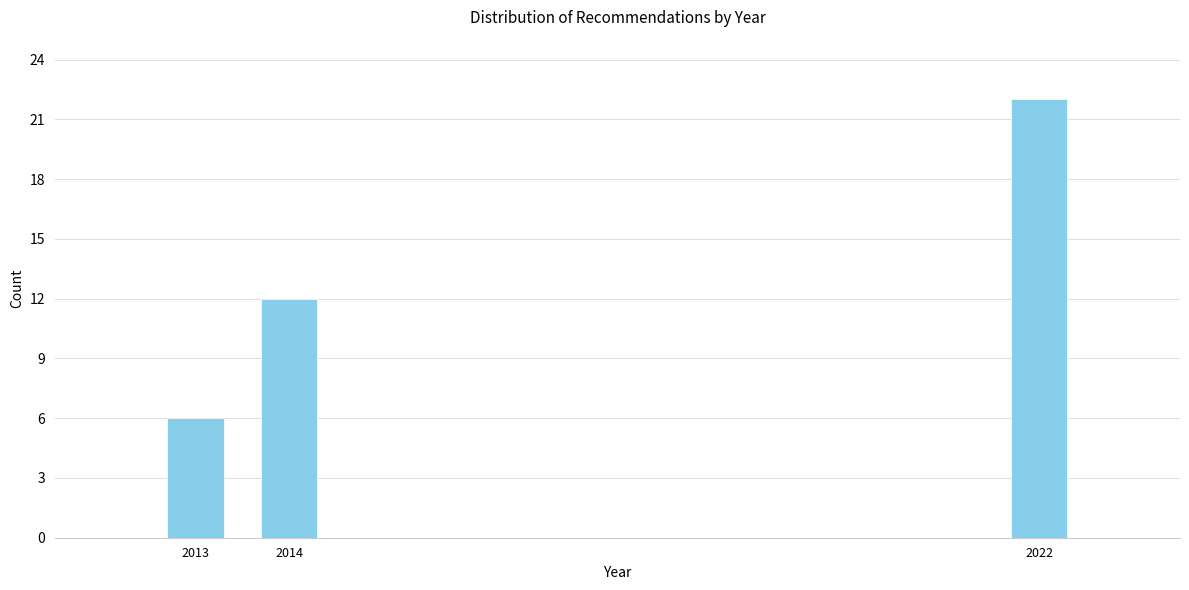

Reading right to left, what are all the values shown in this chart?

22	12	6